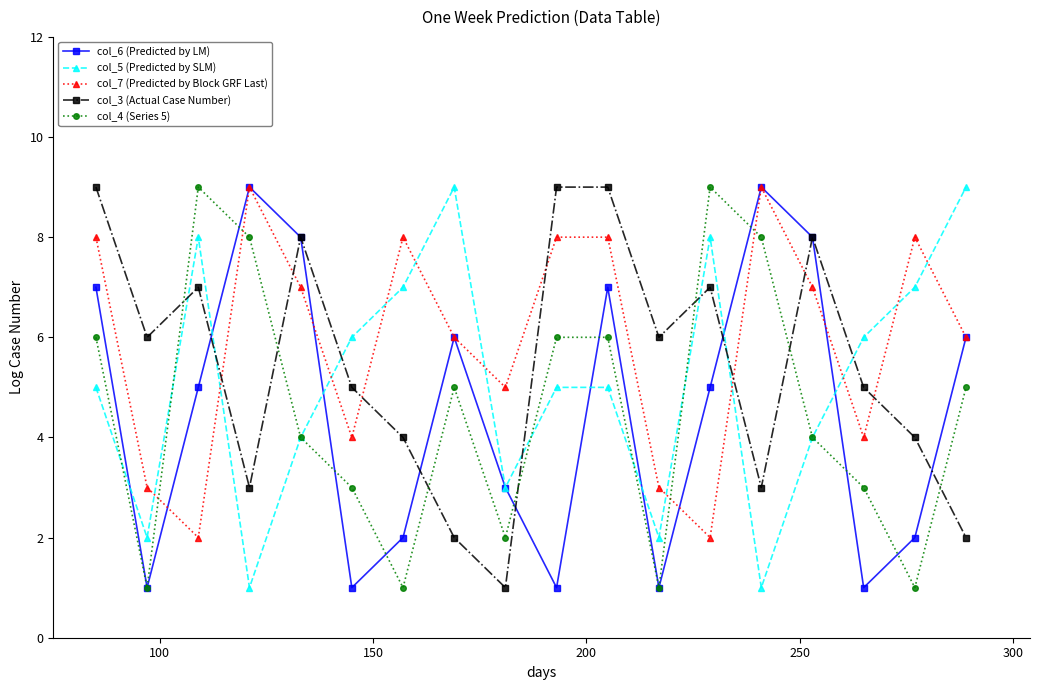

What is the maximum value shown in the chart?

9